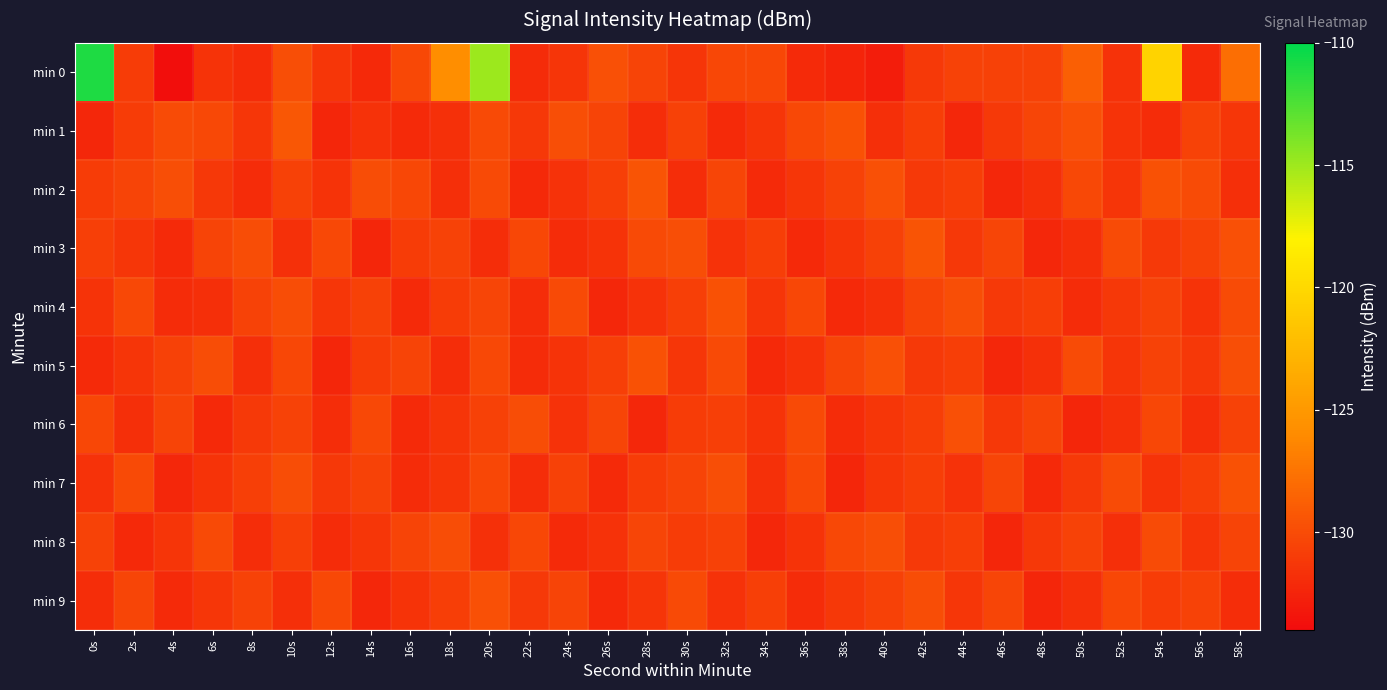

List the series in order of their peak value, lowest first.

min 8, min 6, min 9, min 4, min 5, min 7, min 2, min 3, min 1, min 0